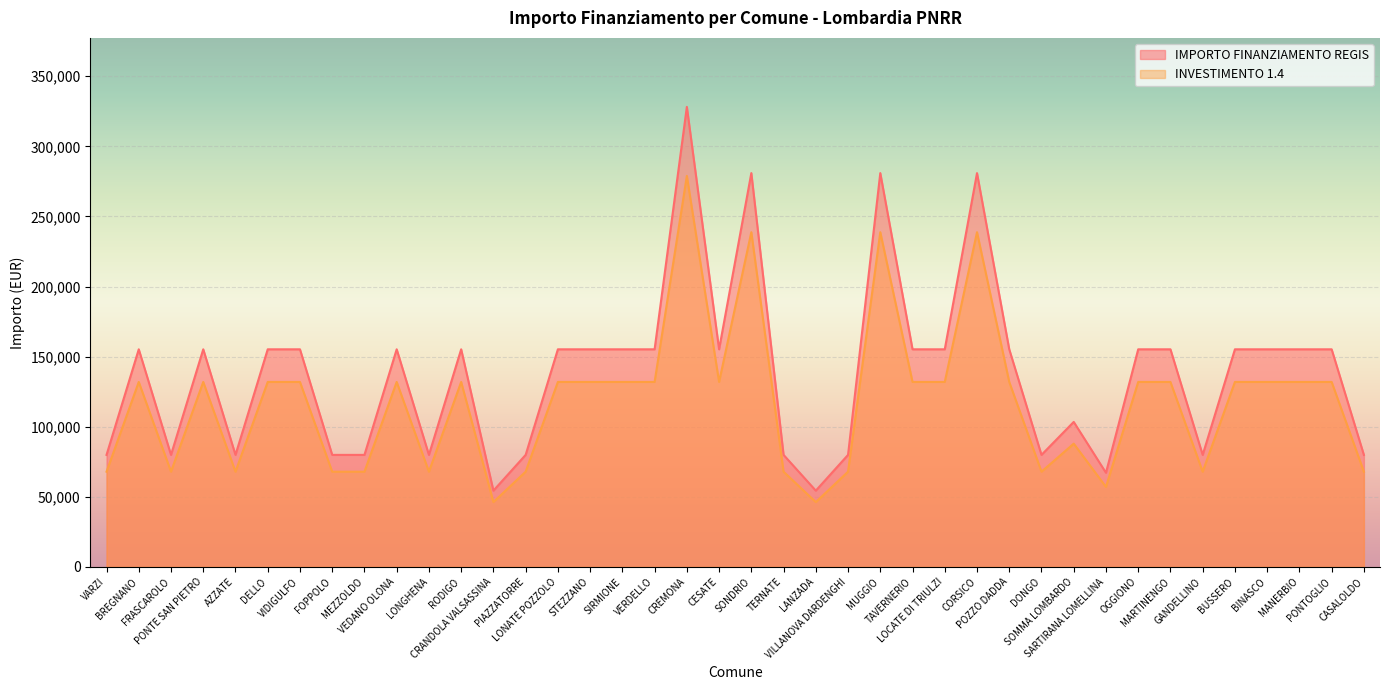

Count the number of data series in this chart.

2